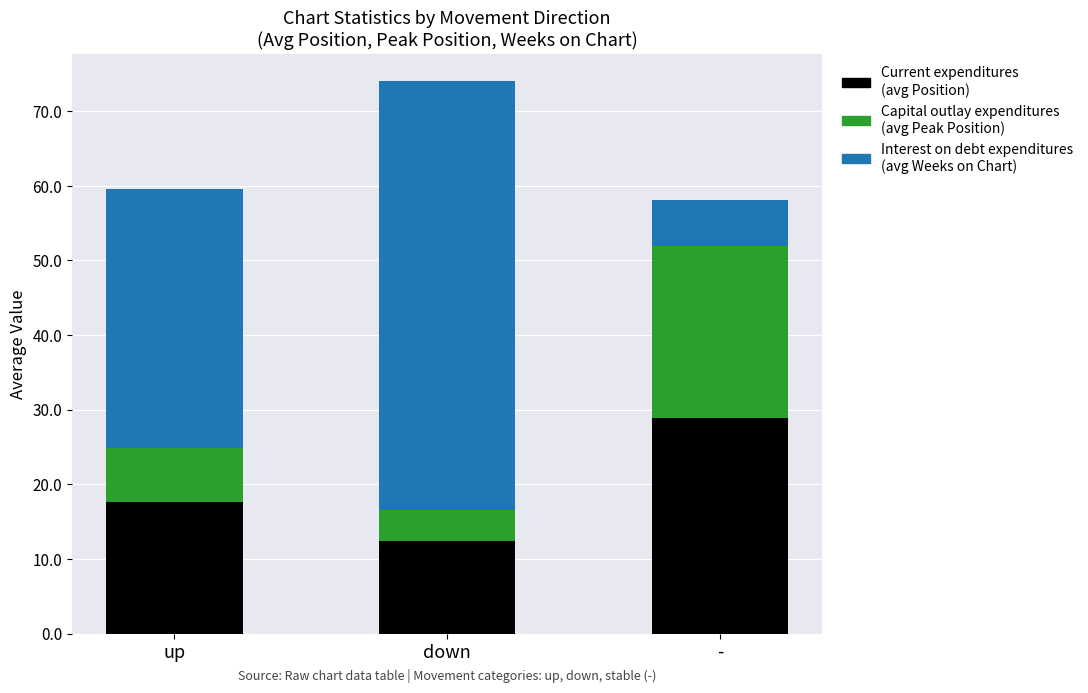

Is it true that Current expenditures (avg Position) equals 11.5 at -?

False